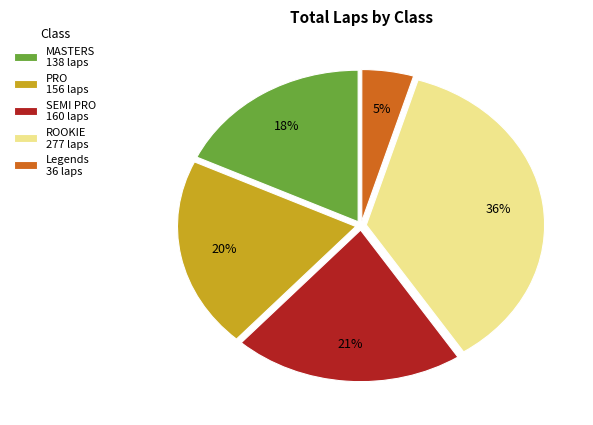

What percentage is the ROOKIE 277 laps slice, to the nearest percent?

36%